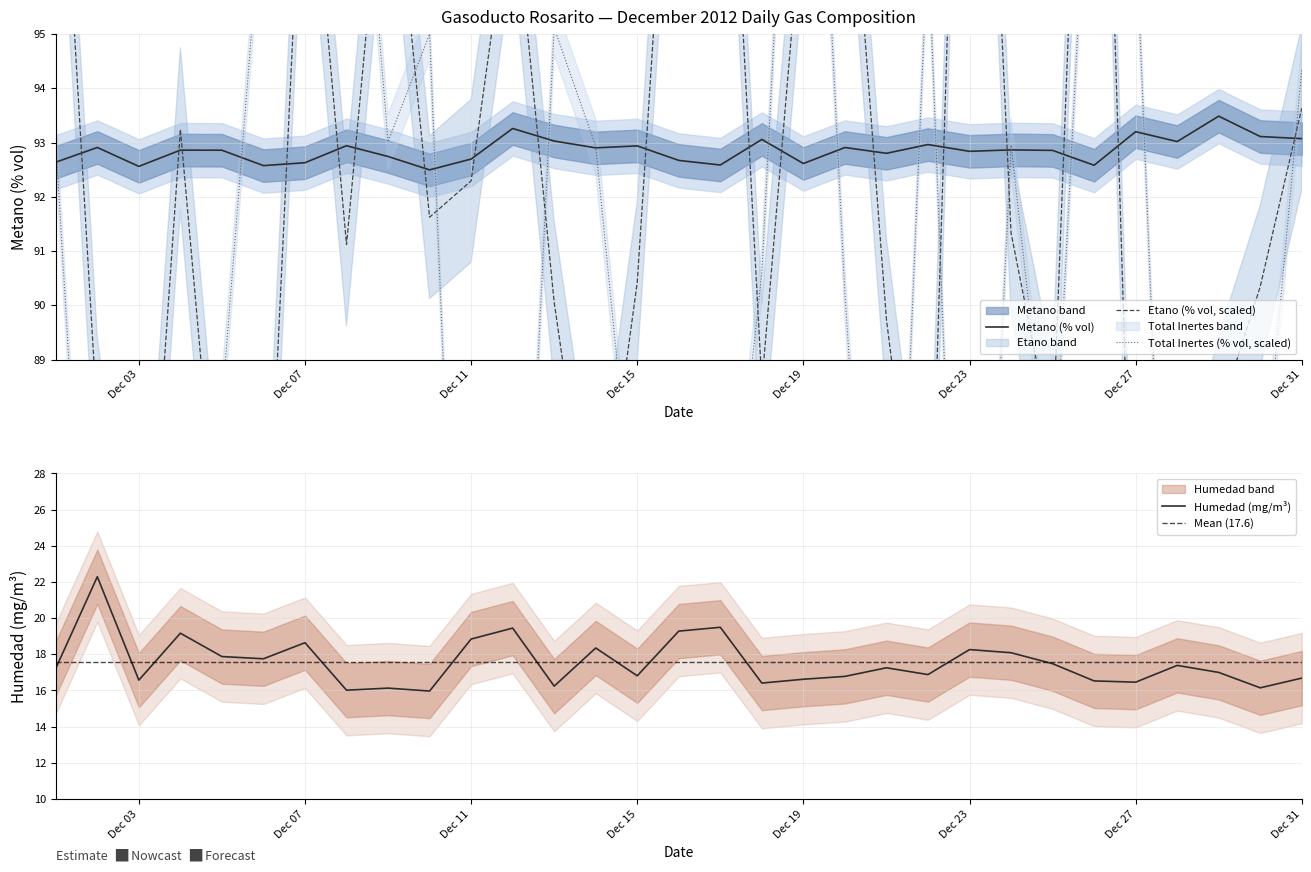

Which series has the largest total across all categories?

Metano (% vol)